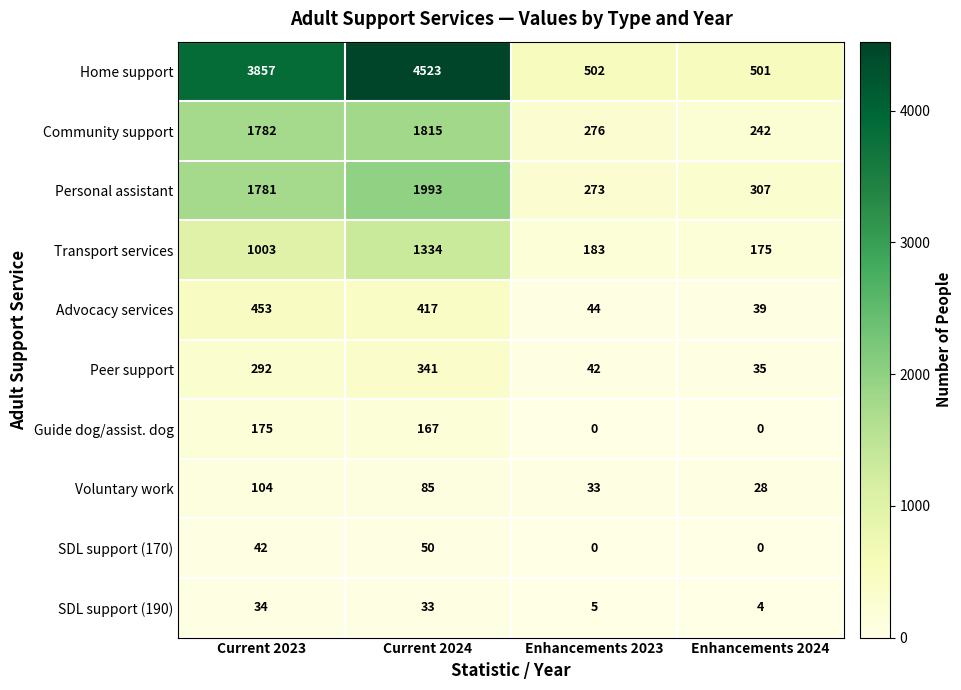

At which category is the sum across all series the highest?

Current 2024